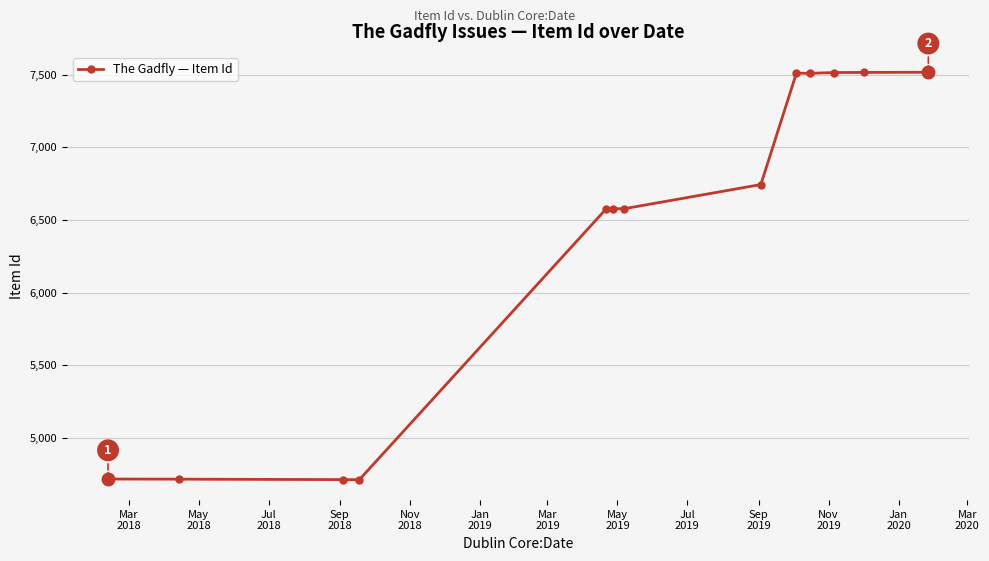

What is the value of the 10th point from the left?

7510